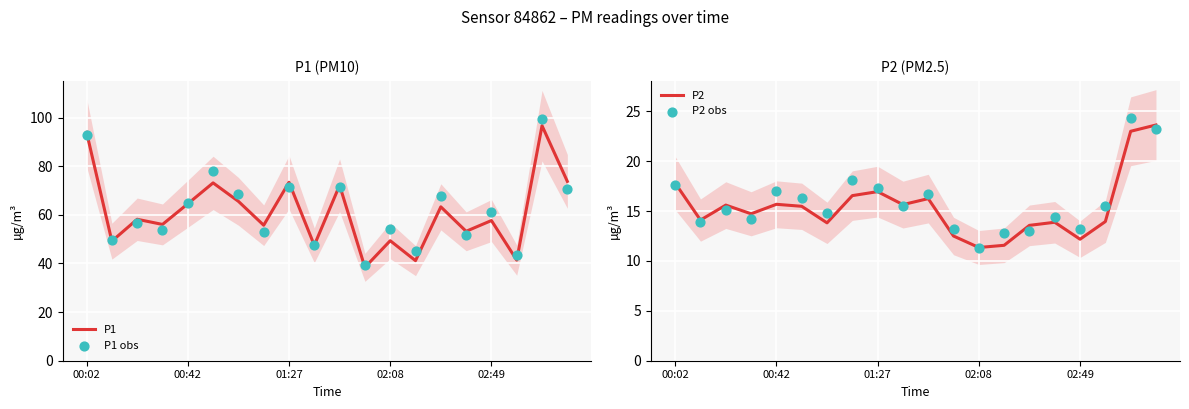

Which series has the largest total across all categories?

P1 obs